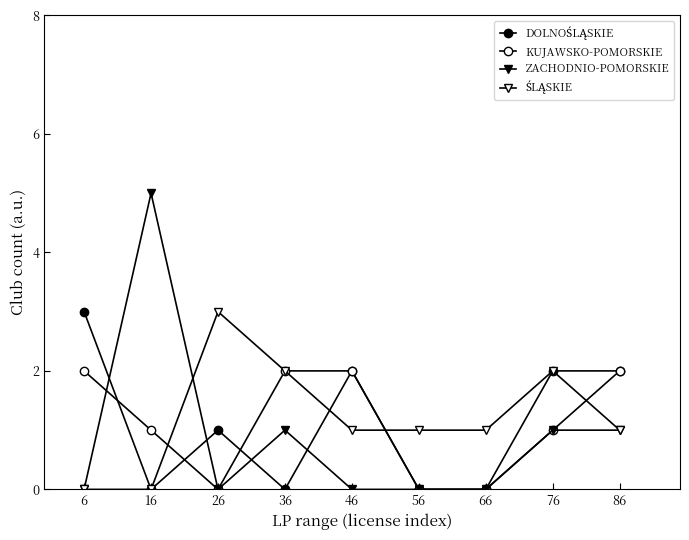

In DOLNOŚLĄSKIE, how many points are higher than both neighbors (excluding endpoints)?

2